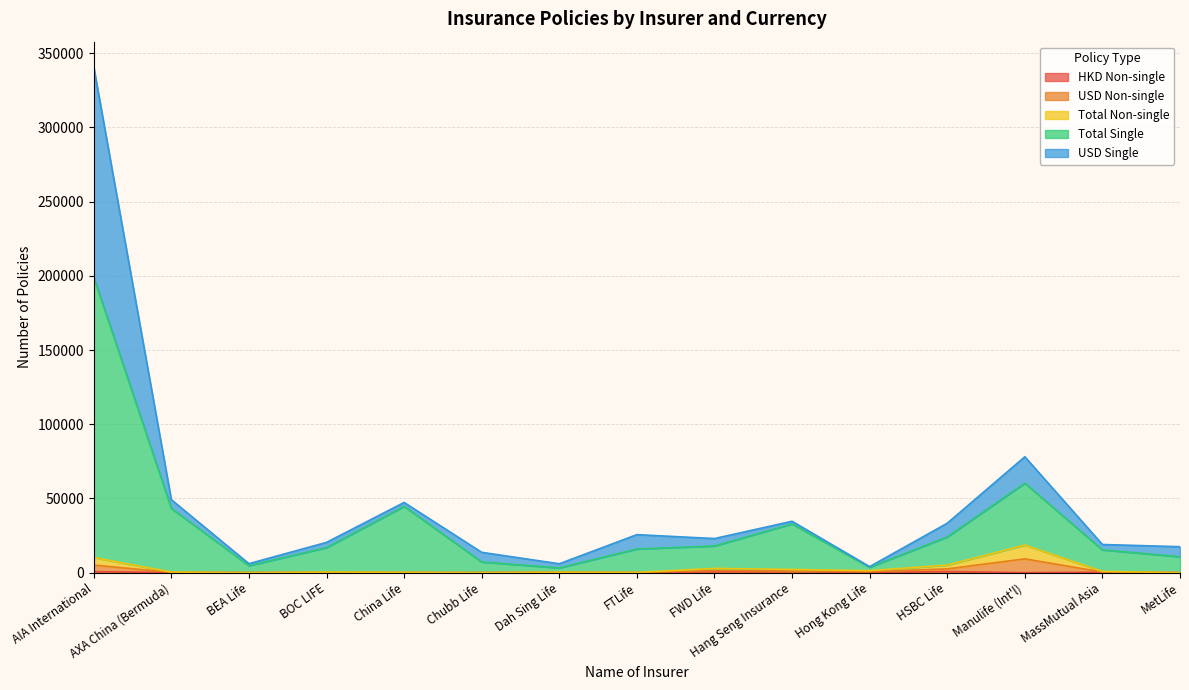

Where is the first local maximum for USD Single?

China Life